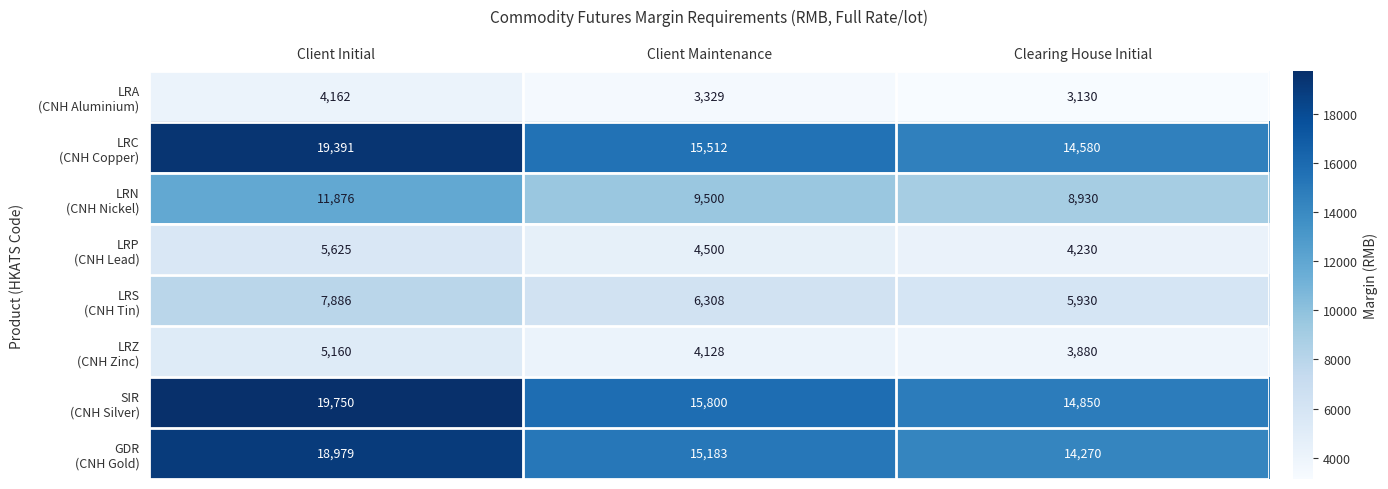

What is the total value across all series at Clearing House Initial?

69800